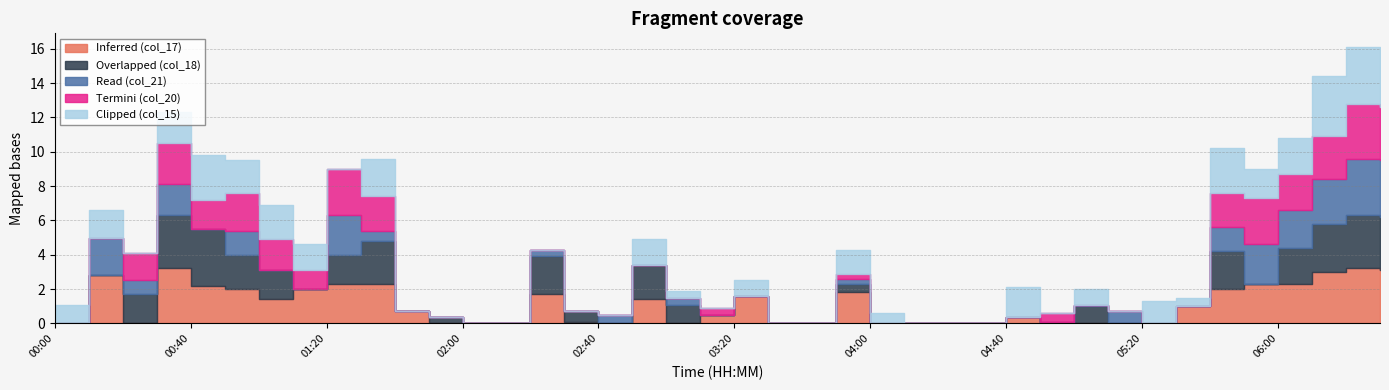

After their last crossing, which series has the higher values: Inferred (col_17) or Termini (col_20)?

Inferred (col_17)